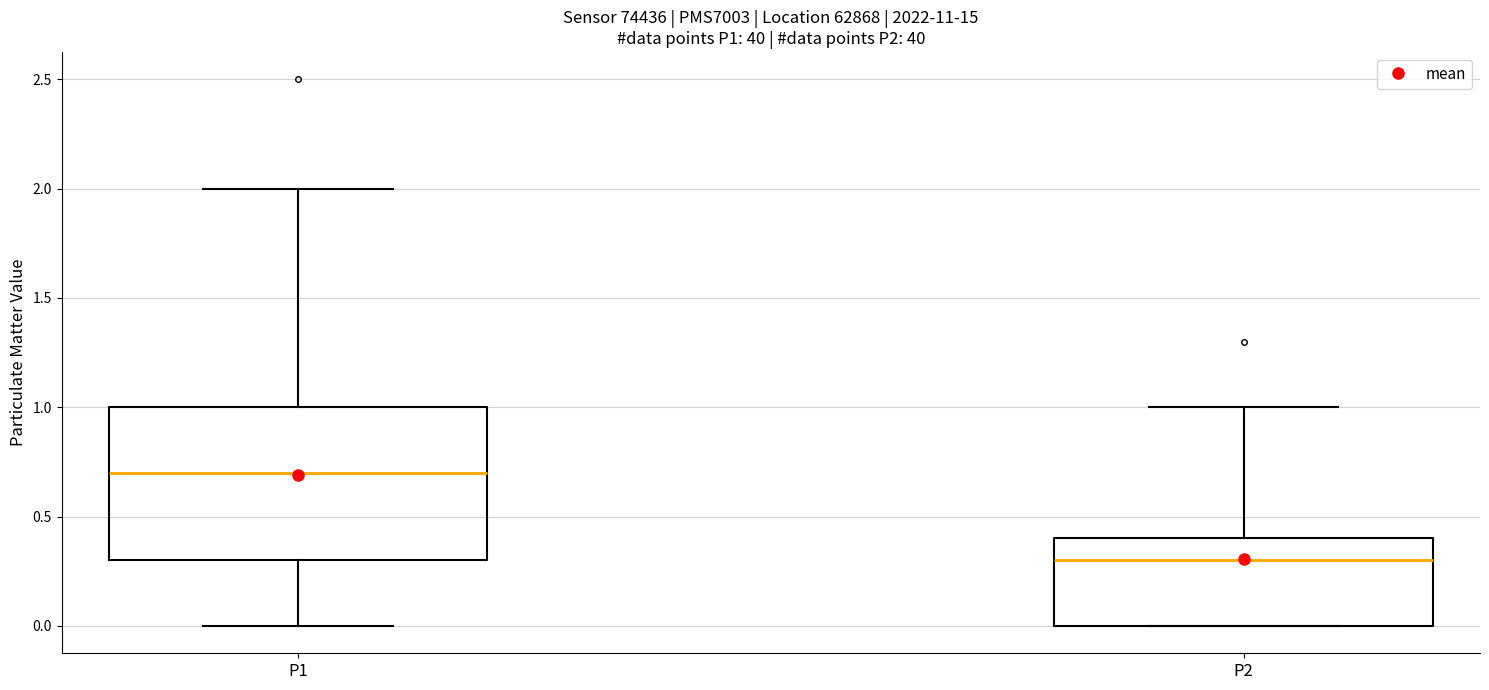

Reading left to right, read every box against the y-axis: the position of its median line, the range the box covers, and the ends of its whiskers. The values are not printed on the chart, so give them approximately, as read against the axis.

P1: median 0.7, box 0.3 to 1.0, whiskers 0.0 to 2.0
P2: median 0.3, box 0.0 to 0.4, whiskers 0.0 to 1.0